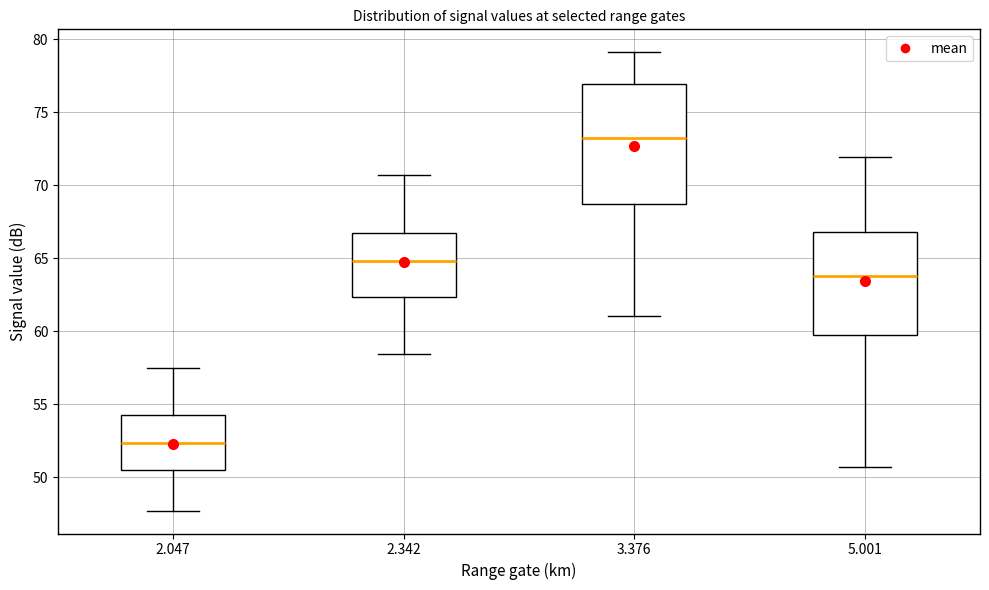

Reading left to right, transcribe this box plot: for each box, give where its median line is, the range the box spans, and where its two whiskers end, as read against the y-axis. The values are not printed on the chart, so give them approximately, as read against the axis.

2.047: median 52.5, box 50.5 to 54.5, whiskers 47.5 to 57.5
2.342: median 65.0, box 62.5 to 66.5, whiskers 58.5 to 70.5
3.376: median 73.0, box 68.5 to 77.0, whiskers 61.0 to 79.0
5.001: median 64.0, box 59.5 to 67.0, whiskers 50.5 to 72.0